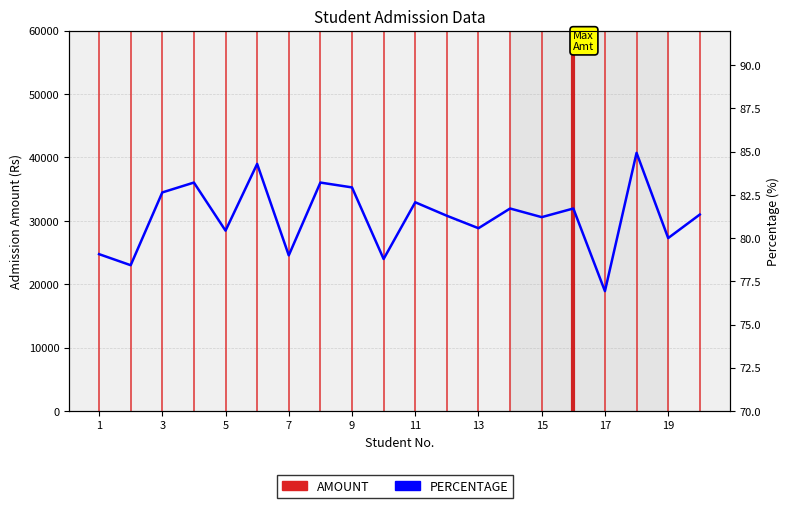

What is the difference between the second highest and second lowest values?

5.9